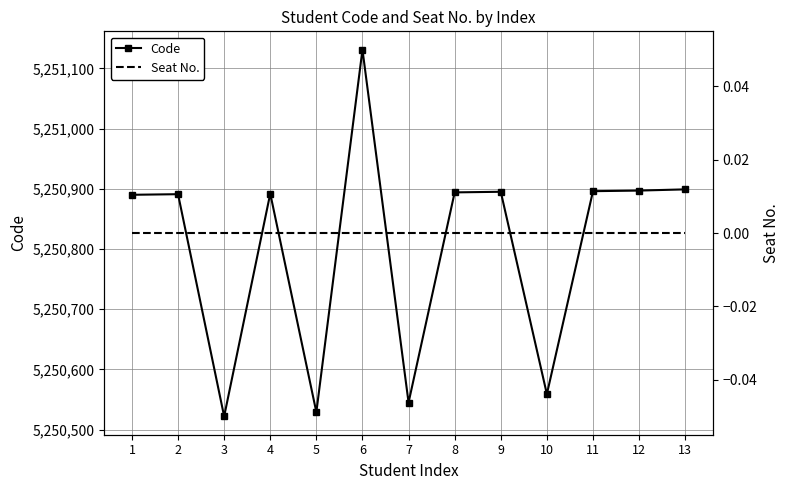

Which series has the largest total across all categories?

Code